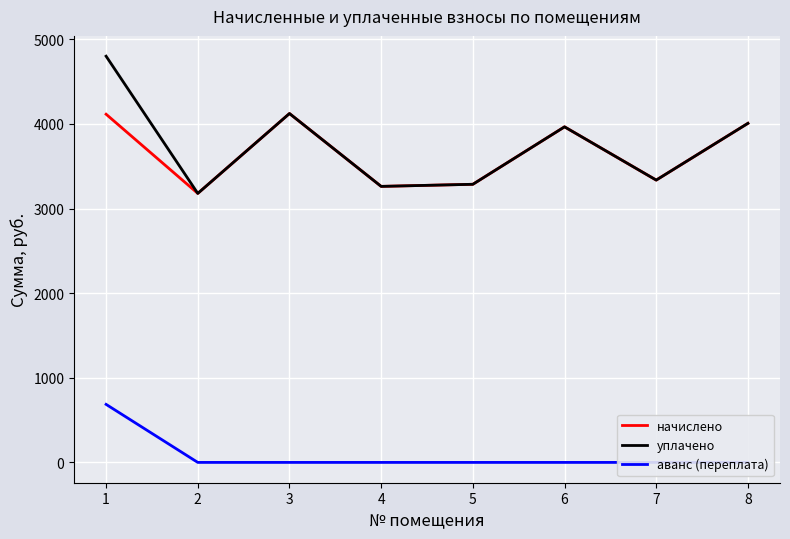

Reading left to right, what are all the values shown in this chart?

начислено: 4115.2	3179.5	4123.4	3262.3	3287.2	3966.1	3336.8	4007.5
уплачено: 4801.0	3179.5	4123.4	3262.3	3287.2	3966.1	3336.8	4007.5
аванс (переплата): 685.9	0.0	0.0	0.0	0.0	0.0	0.0	0.0